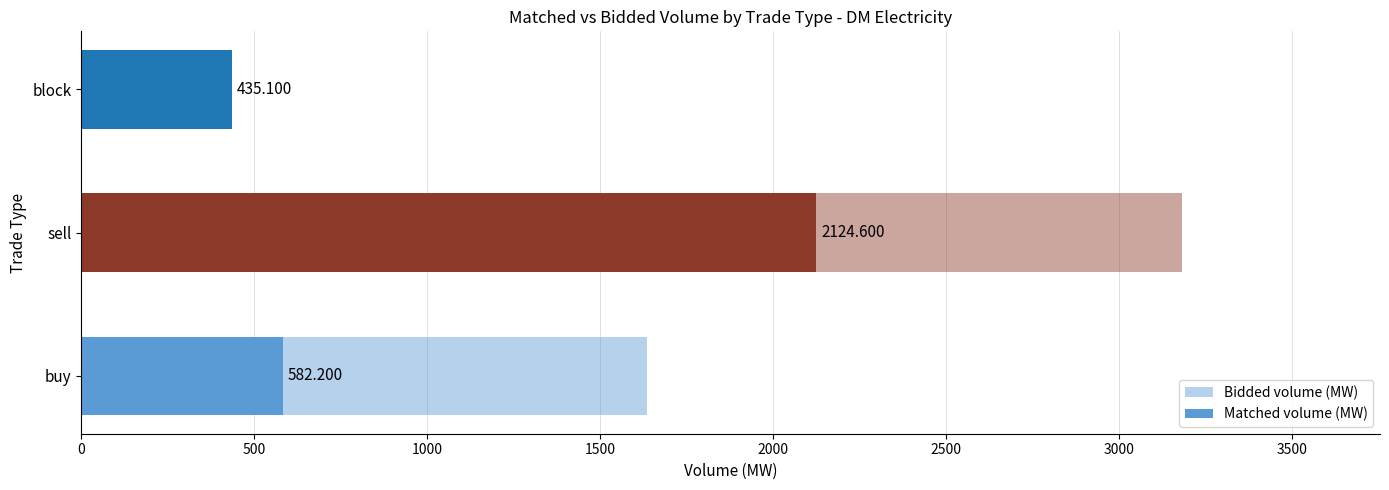

What is the highest value of the Bidded volume (MW) series?

3182.1